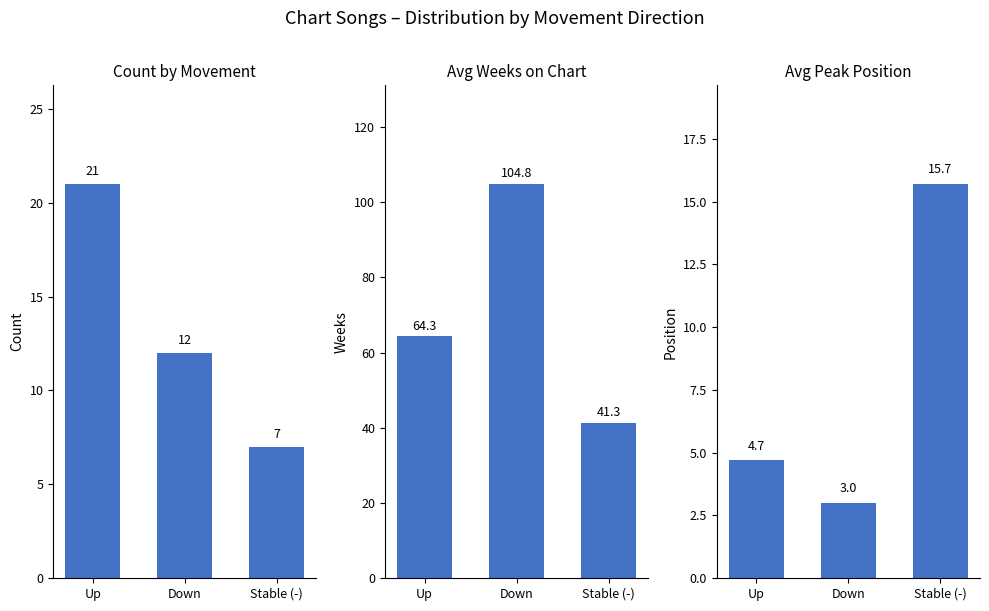

Between Up and Down, which series saw the biggest shift?

Avg Weeks on Chart